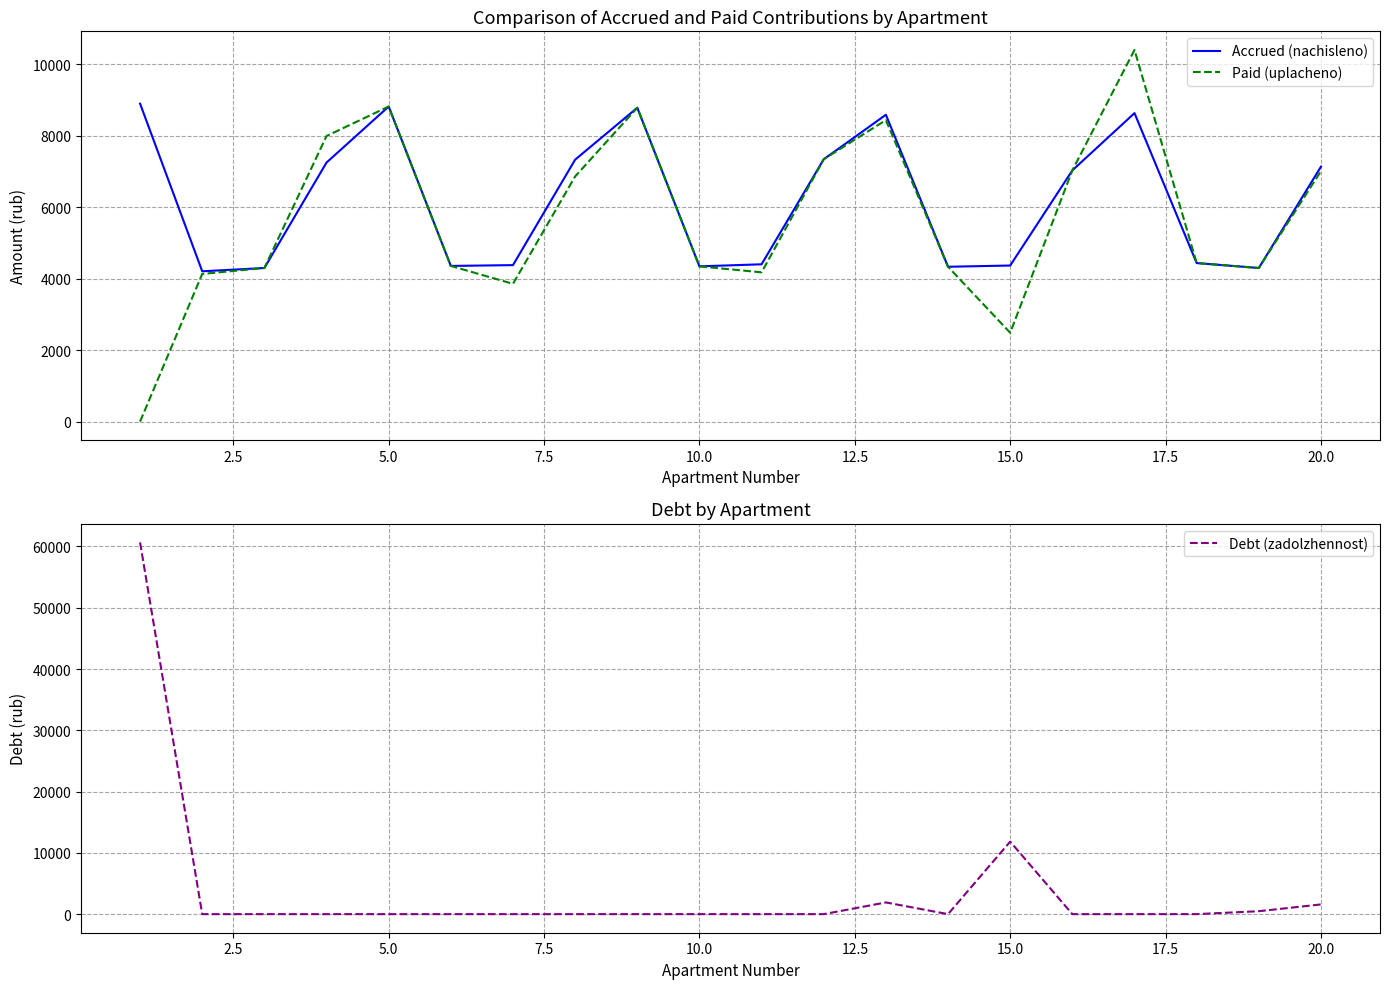

What is the maximum value for Accrued (nachisleno)?

8893.5